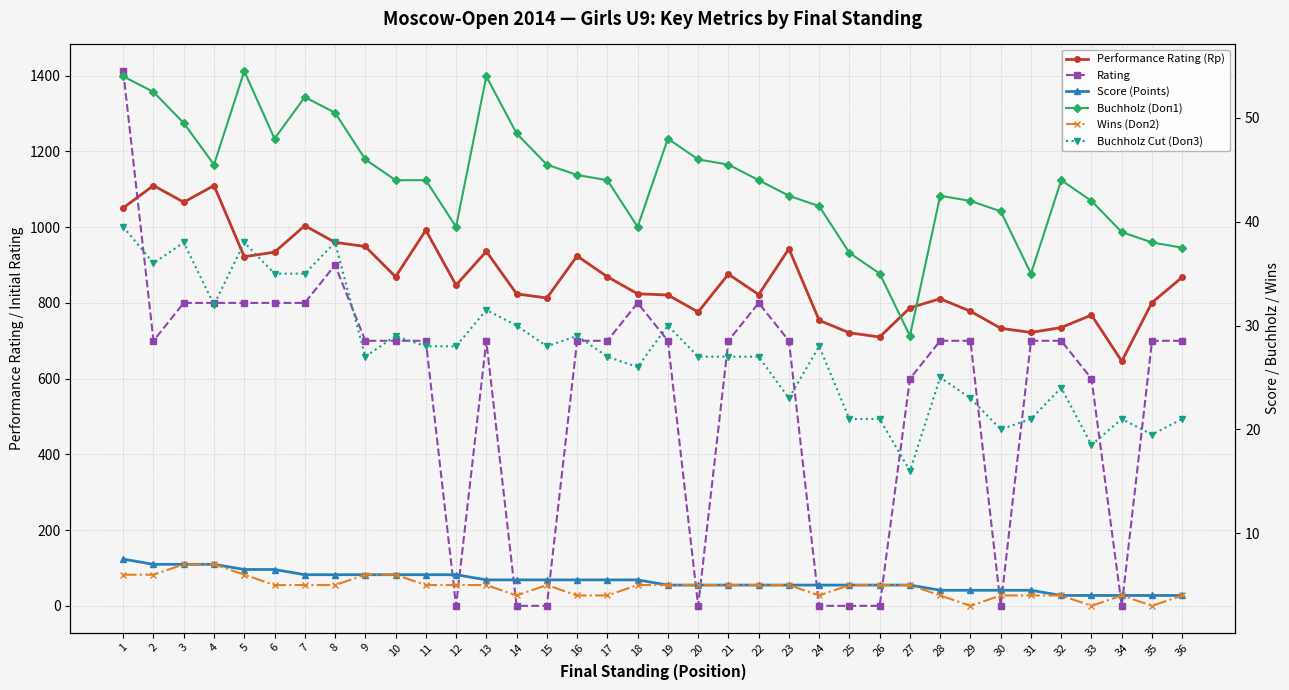

In Performance Rating (Rp), how many points are higher than both neighbors (excluding endpoints)?

10